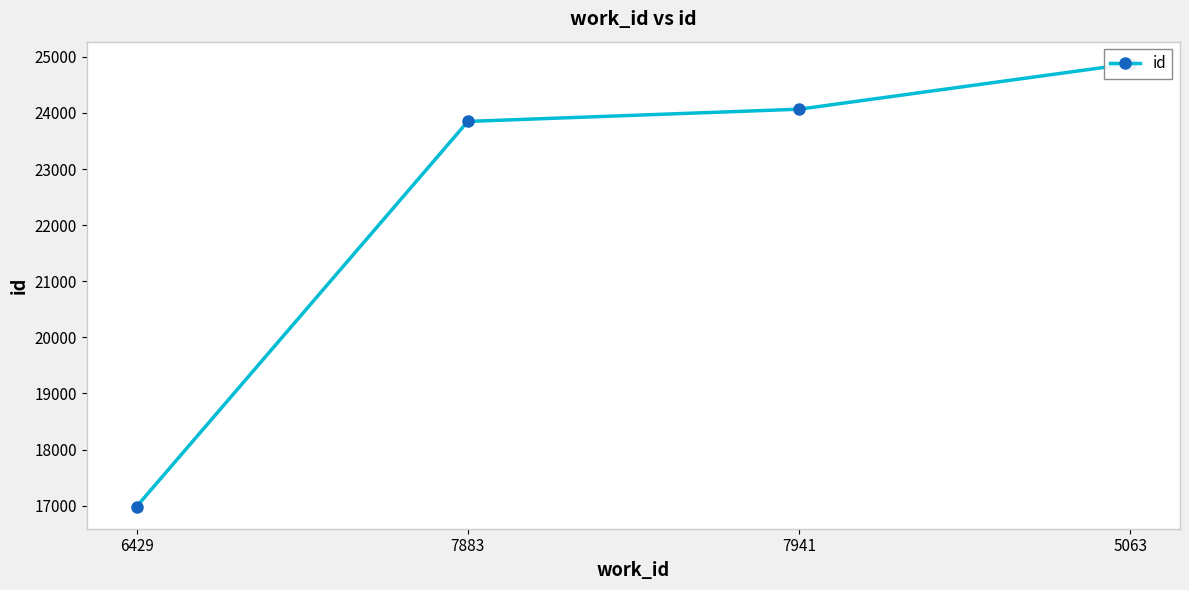

Is it true that the value at 5063 is 24875?

True